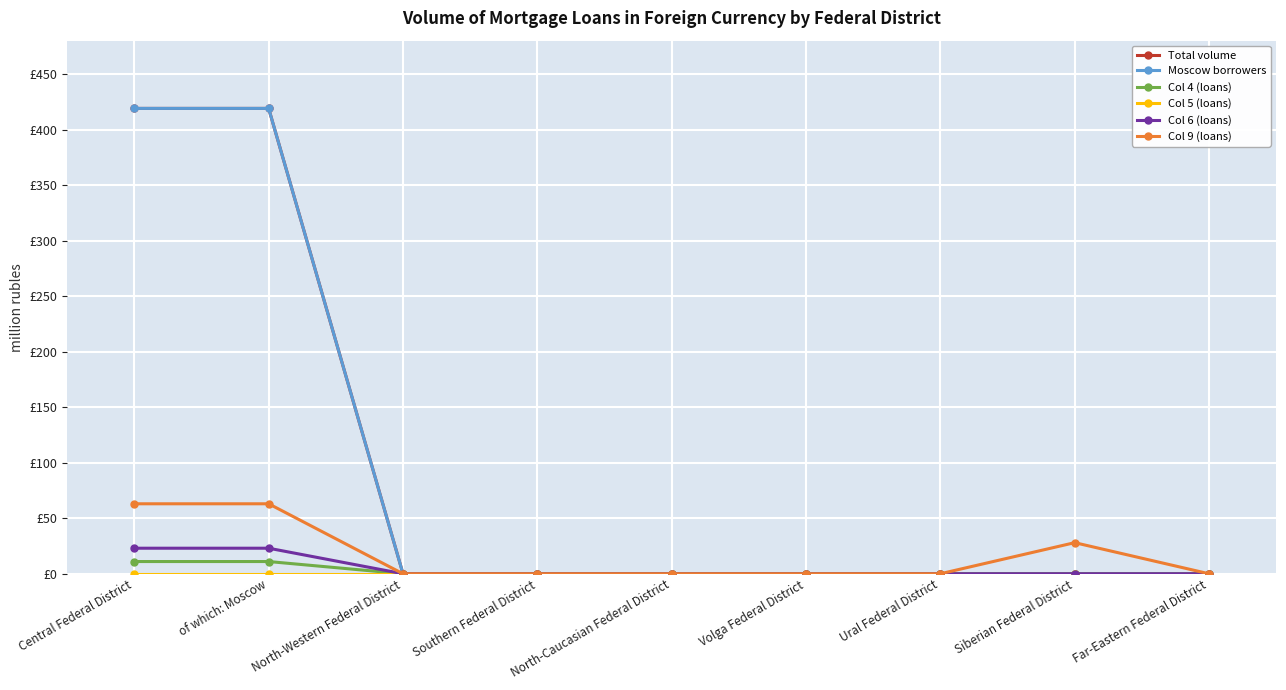

The value of Col 9 (loans) at Southern Federal District is -43. True or false?

False